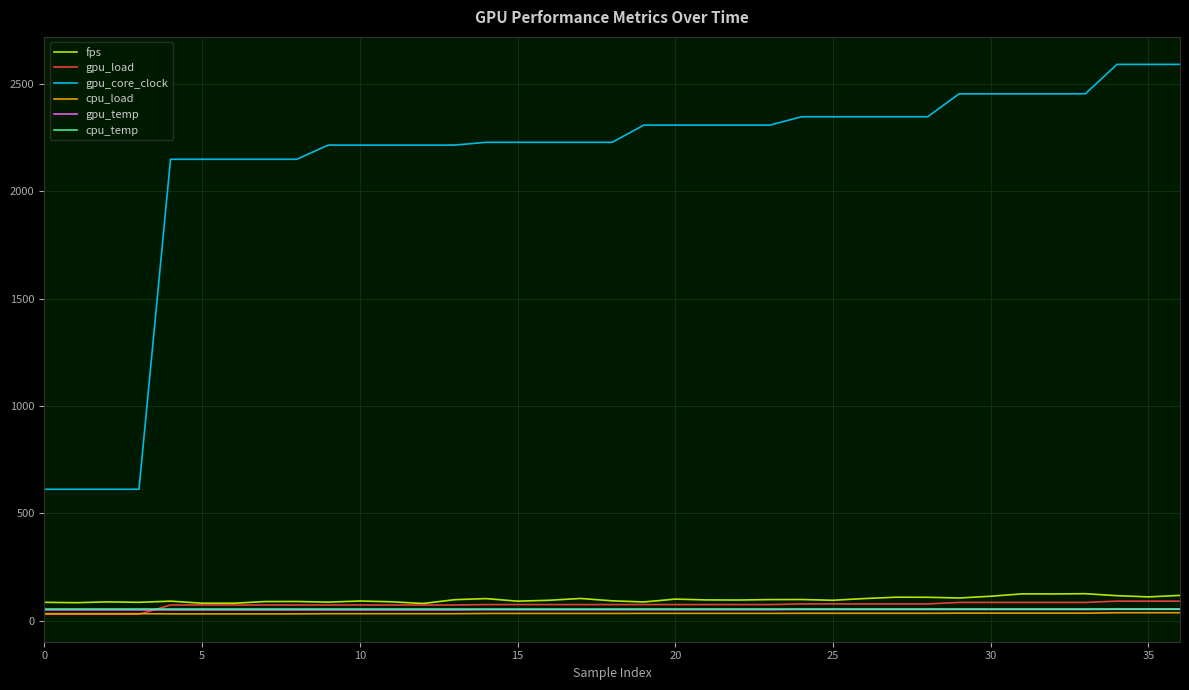

Count the gpu_temp values in the range 50 to 52.

34